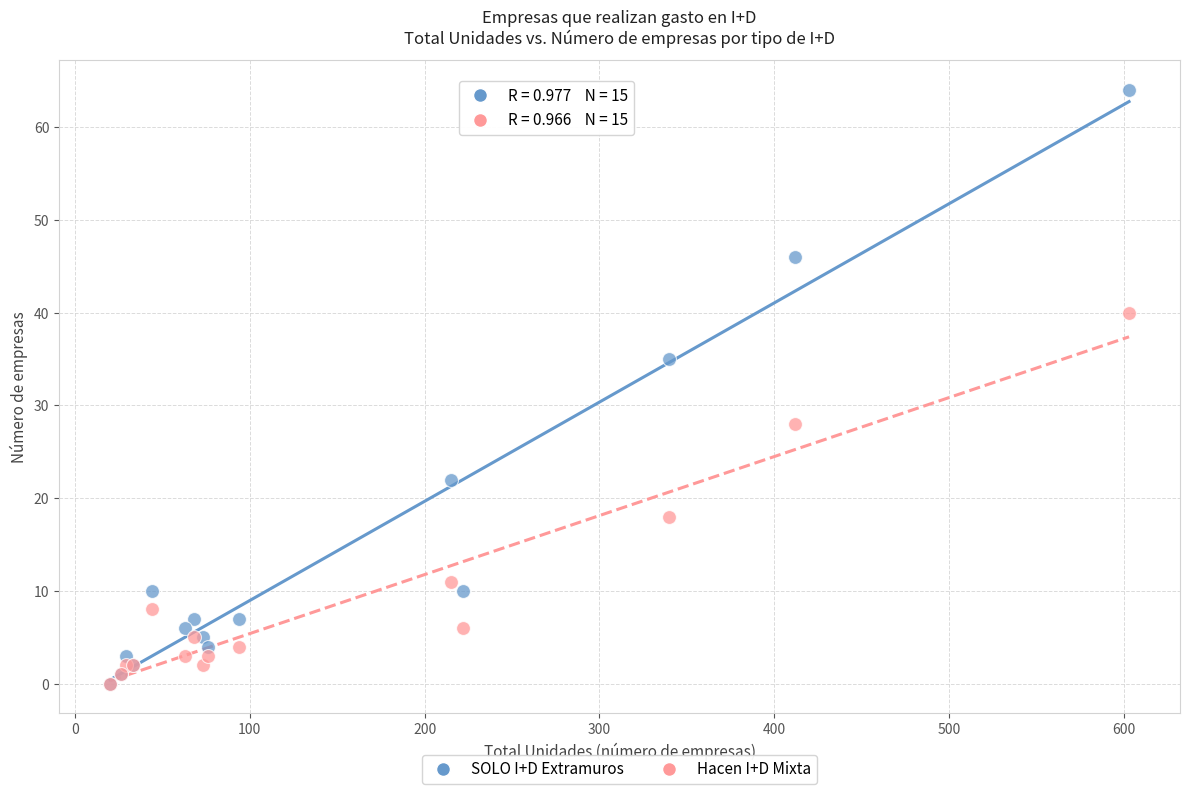

In the SOLO I+D Extramuros series, what Y value is closest to 32?

35